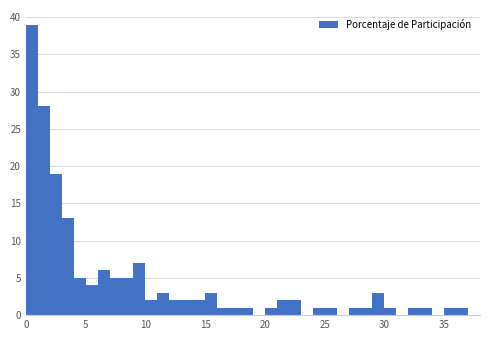

Read against the x-axis, roughly where is the centre of the tallest bar?

0.5